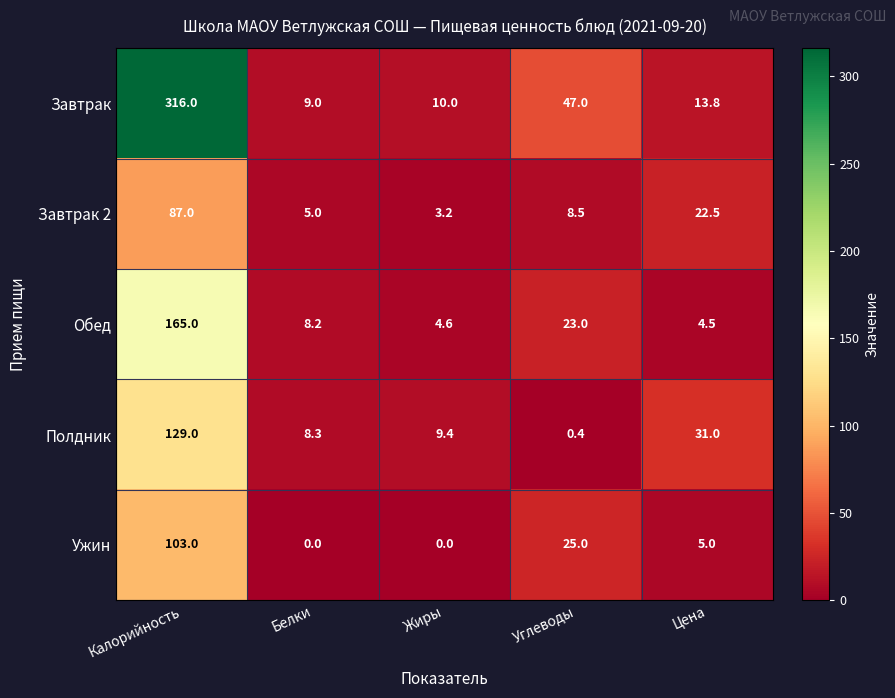

At which category is the sum across all series the highest?

Калорийность